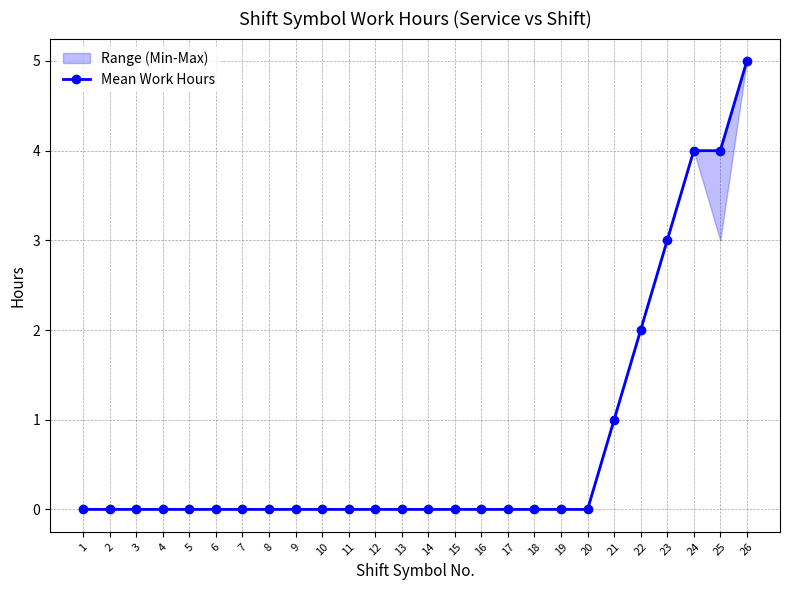

How many lines are shown in the chart?

1